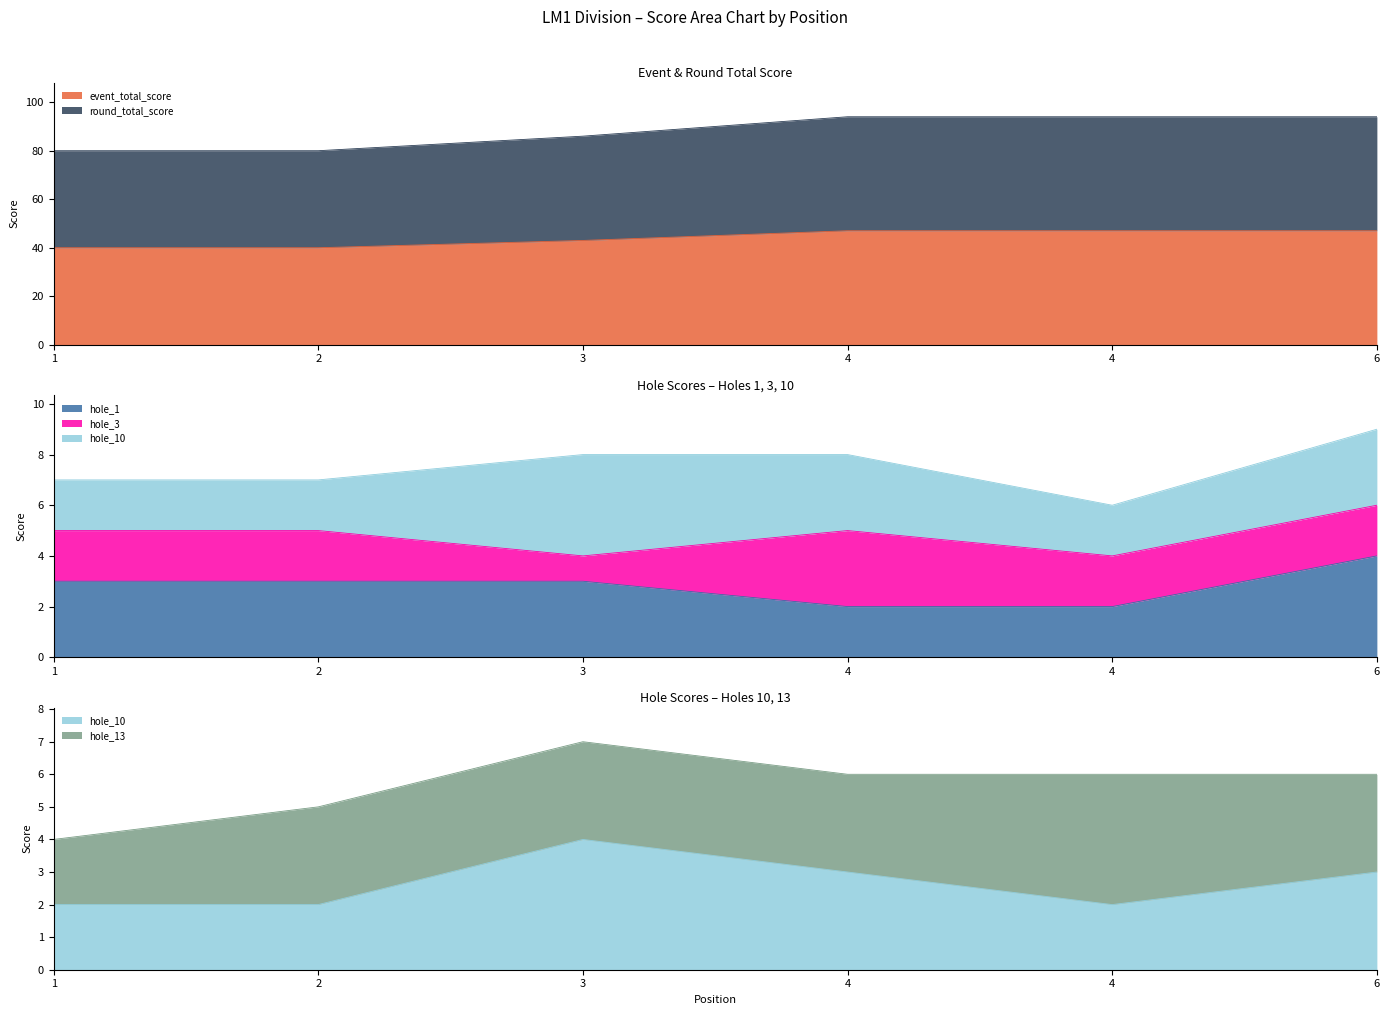

Count the round_total_score values in the range 80 to 94.

6